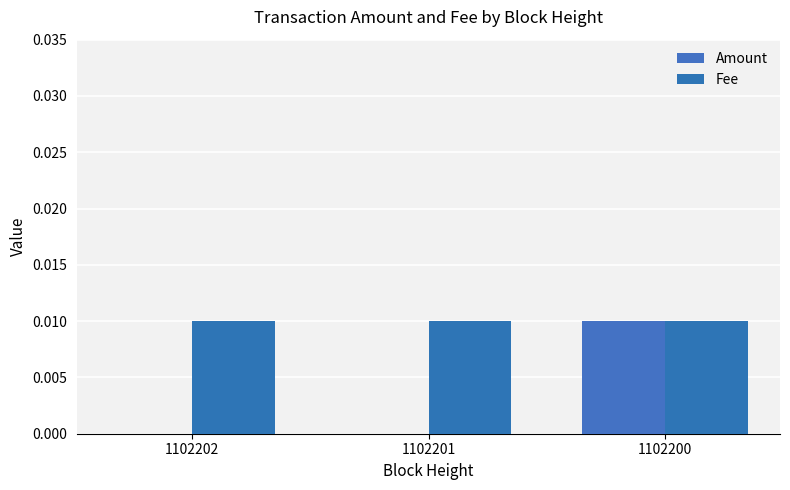

Reading left to right, transcribe all the data shown in this chart.

Amount: 1102202=0.0	1102201=0.0	1102200=0.0
Fee: 1102202=0.0	1102201=0.0	1102200=0.0